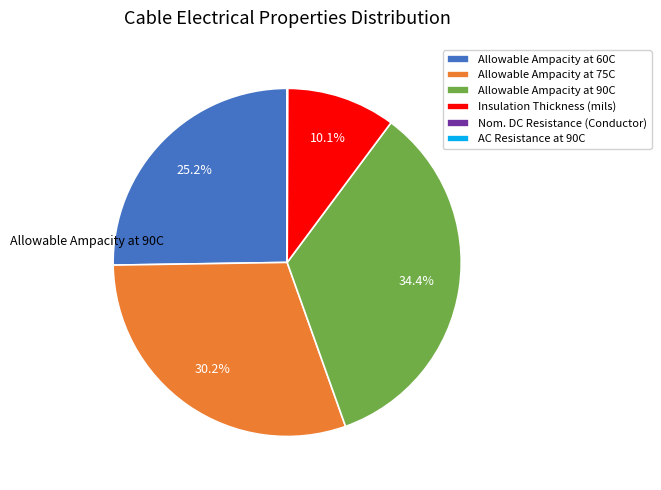

What percentage is the Allowable Ampacity at 90C slice, to the nearest percent?

34%